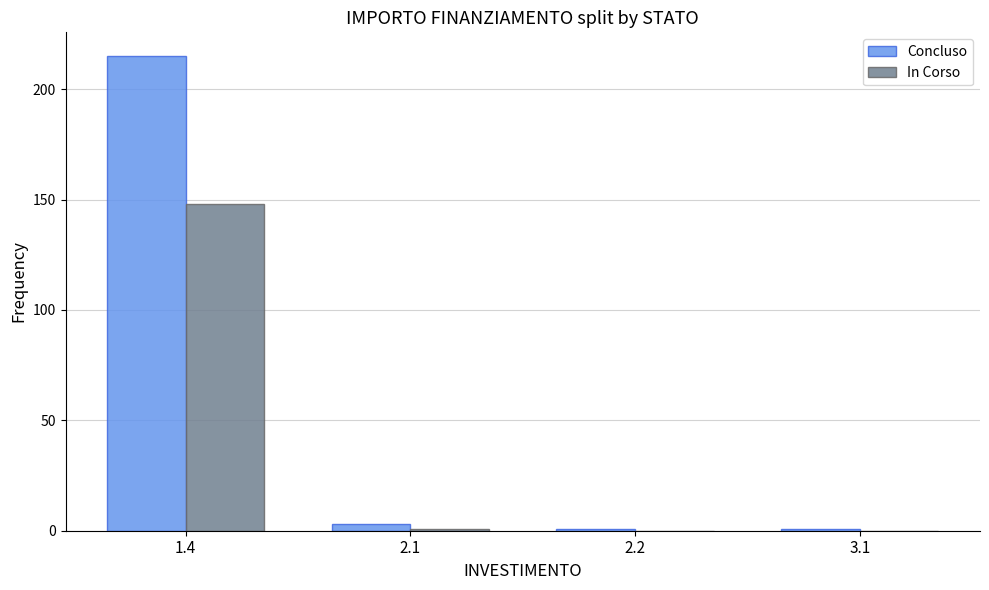

Reading right to left, transcribe all the data shown in this chart.

Concluso: 3.1=1	2.2=1	2.1=3	1.4=215
In Corso: 3.1=0	2.2=0	2.1=1	1.4=148